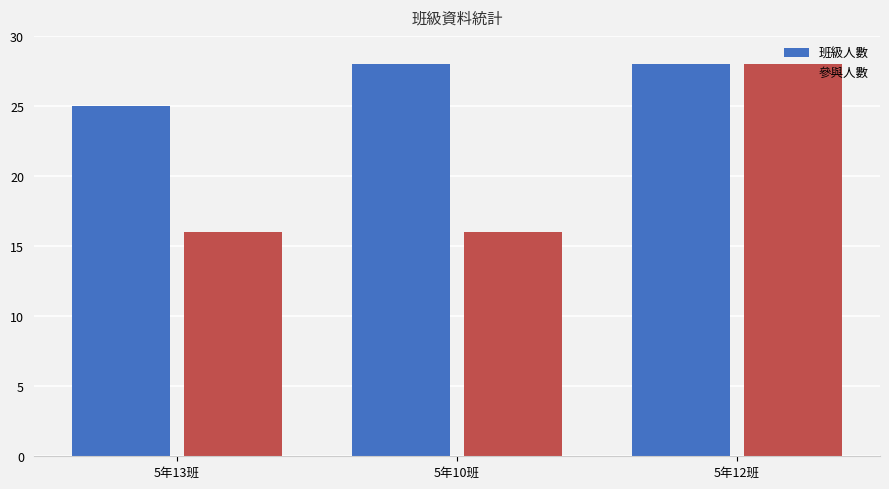

Reading left to right, list all the values displayed in this chart.

班級人數: 5年13班=25	5年10班=28	5年12班=28
參與人數: 5年13班=16	5年10班=16	5年12班=28